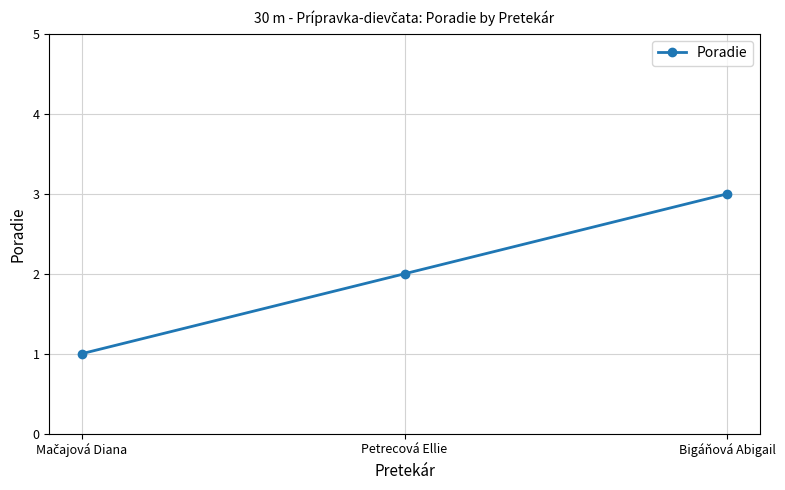

How many distinct data groups are displayed?

1